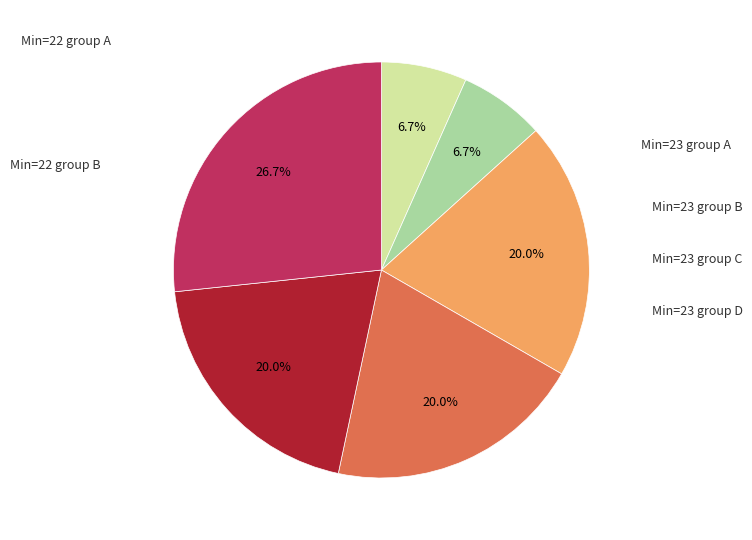

Is there any slice that represents more than half of the pie?

No